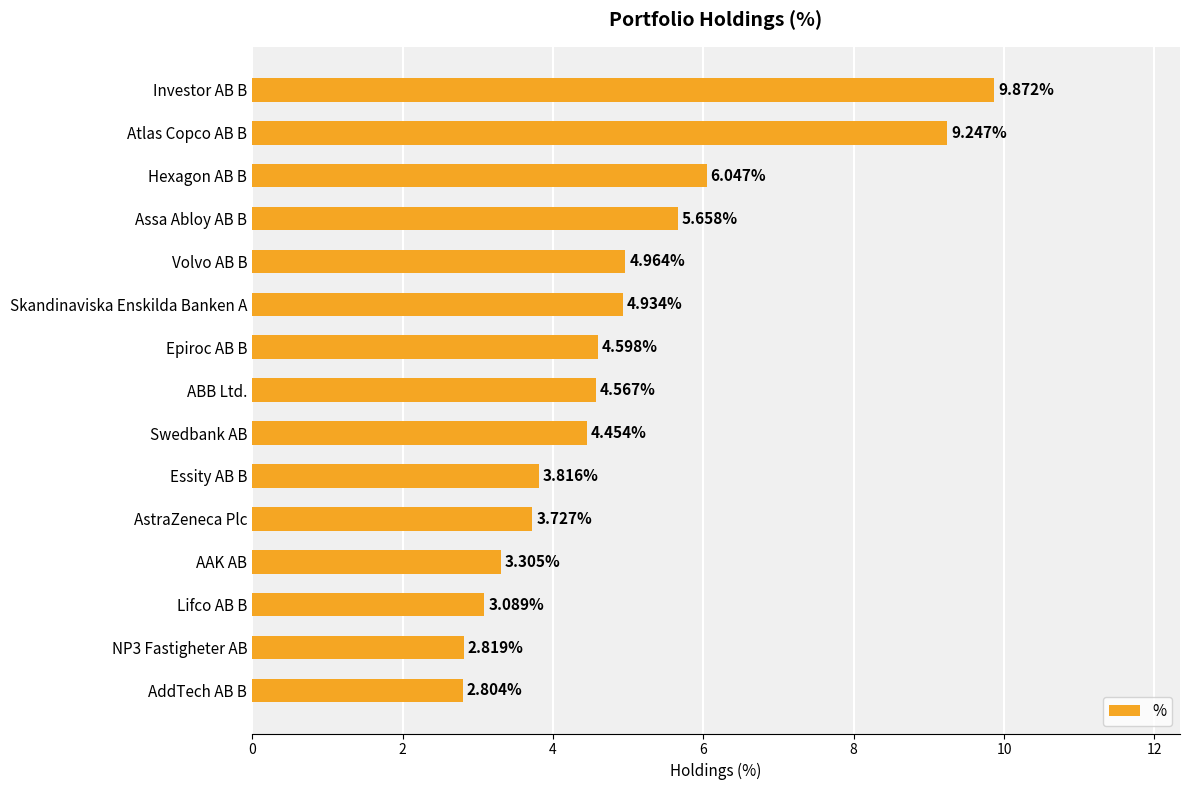

Which category has the lowest value across all series?

AddTech AB B